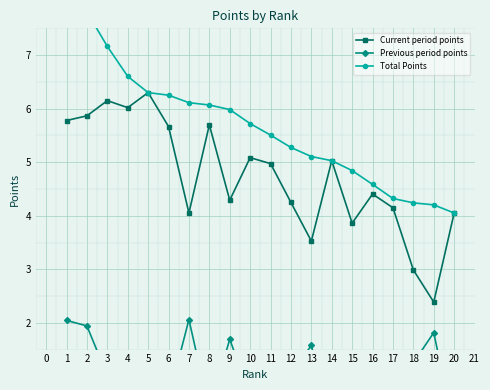

How many interior local peaks does the Current period points series have?

6